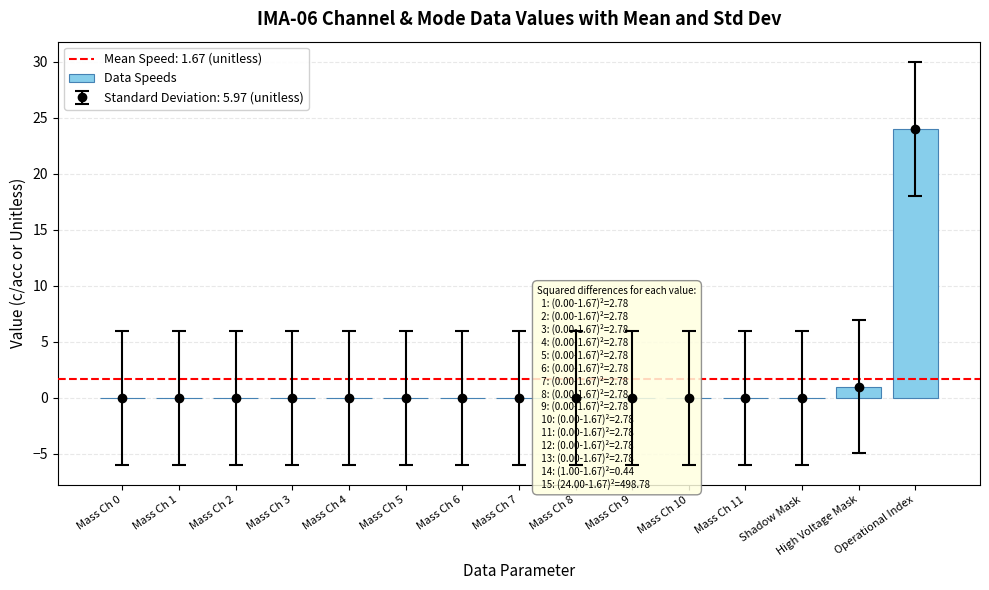

What is the difference between the values at High Voltage Mask and Mass Ch 10?

1